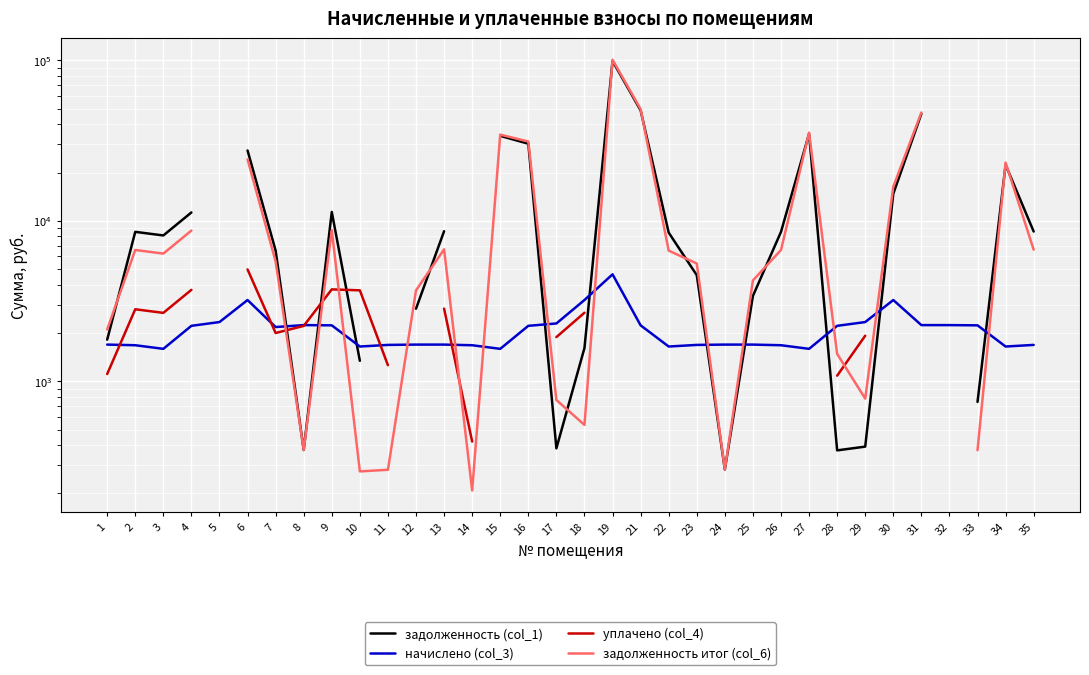

True or false: задолженность итог (col_6) has a value of 1629.1 at 13.

False